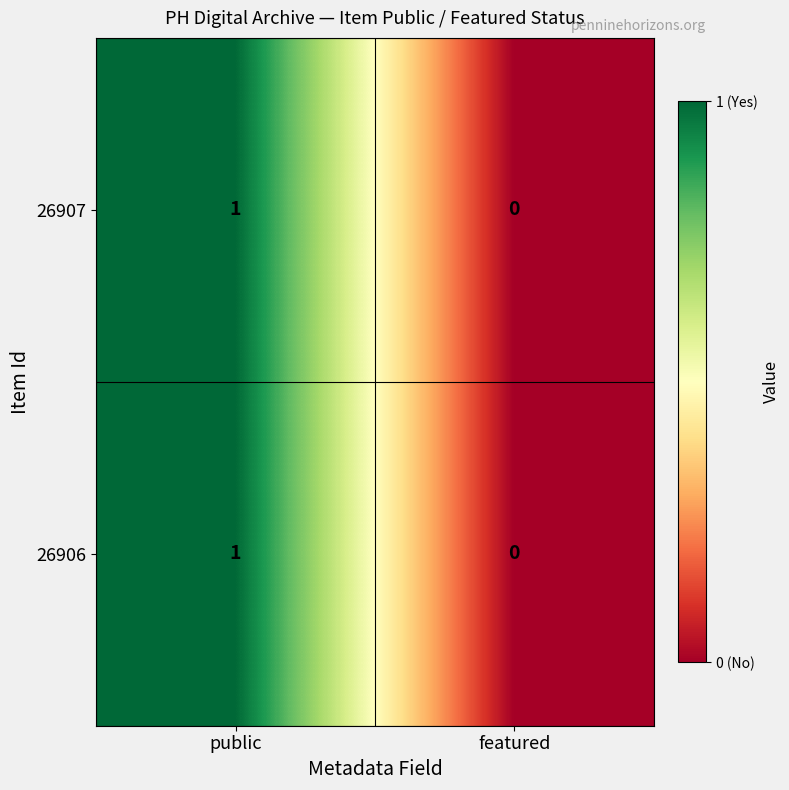

How many distinct data groups are displayed?

2